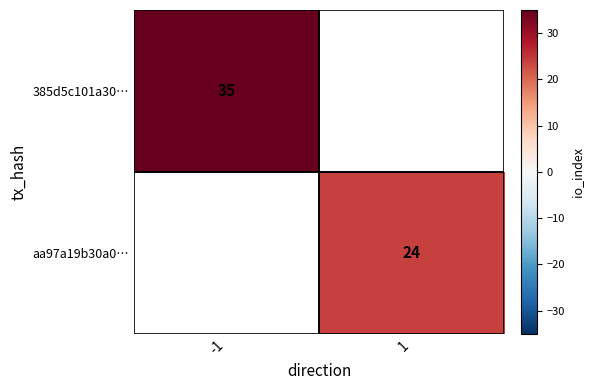

The value of aa97a19b30a0… at 1 is 12. True or false?

False